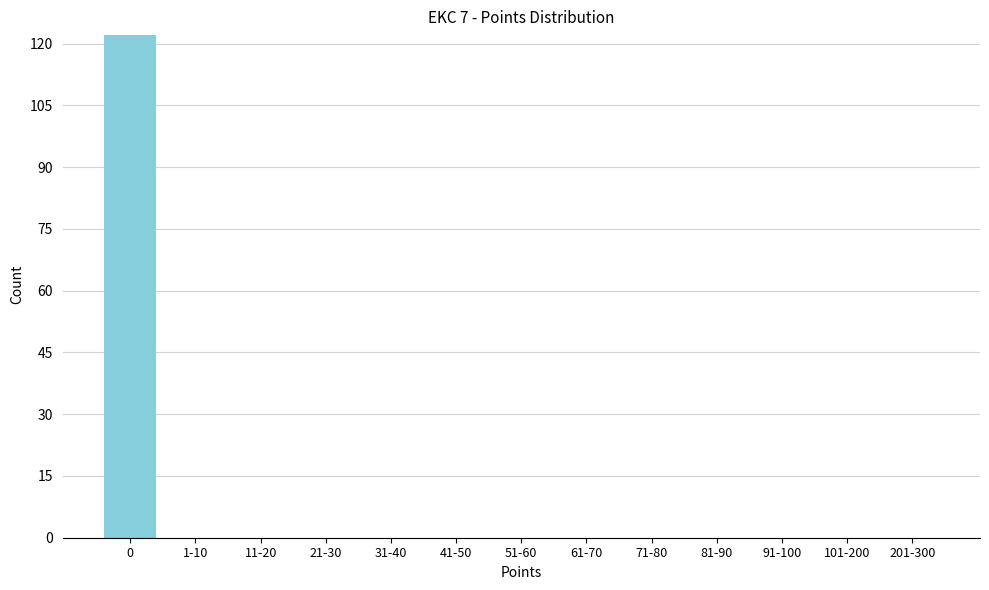

Reading left to right, transcribe all the data shown in this chart.

0=122	1-10=0	11-20=0	21-30=0	31-40=0	41-50=0	51-60=0	61-70=0	71-80=0	81-90=0	91-100=0	101-200=0	201-300=0